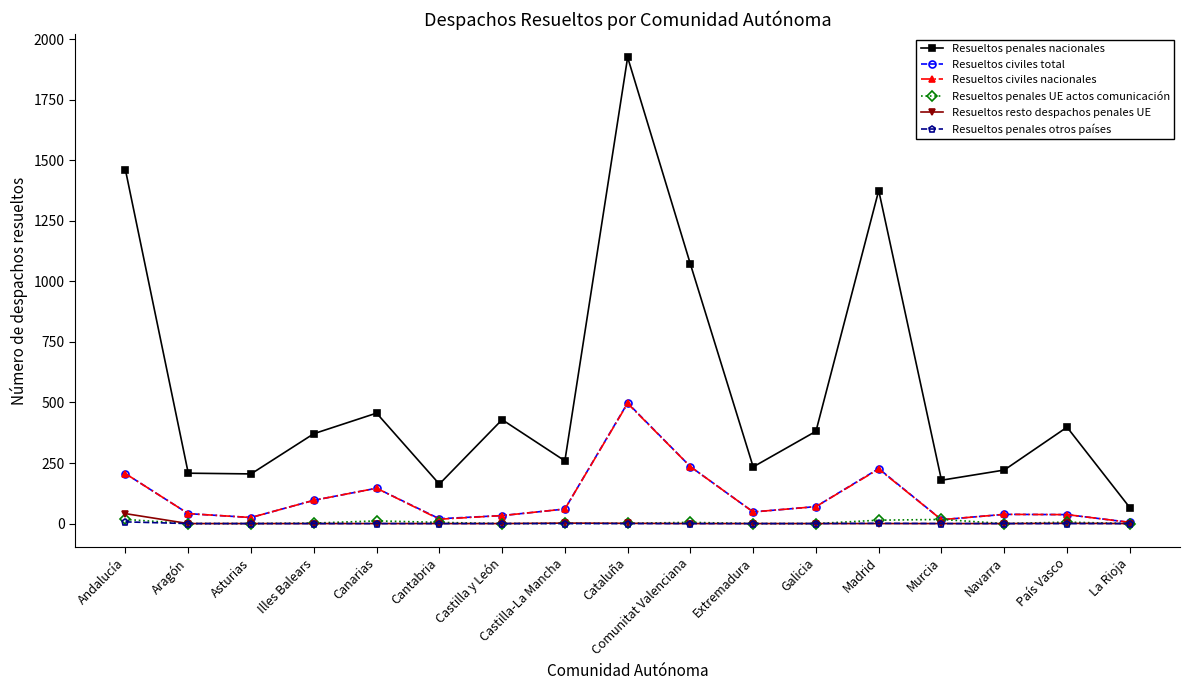

Between Castilla y León and Madrid, which series saw the biggest shift?

Resueltos penales nacionales